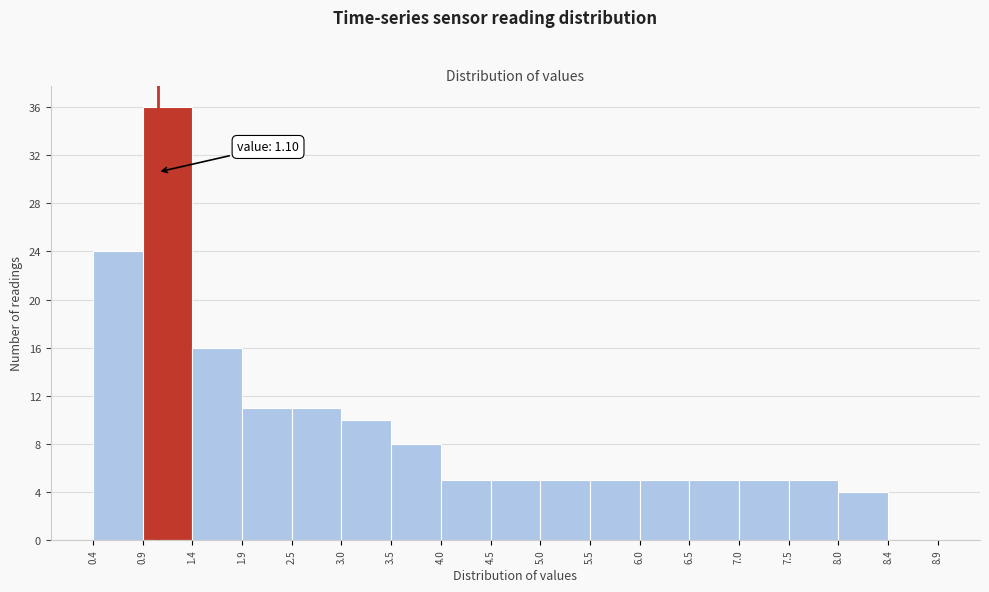

Over which range of the x-axis is the bar tallest?

0.9 to 1.4